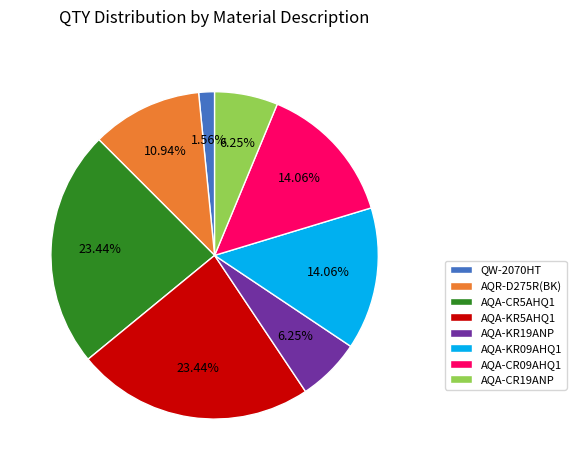

What percentage do AQA-CR5AHQ1 and AQA-CR19ANP together represent?

29.7%